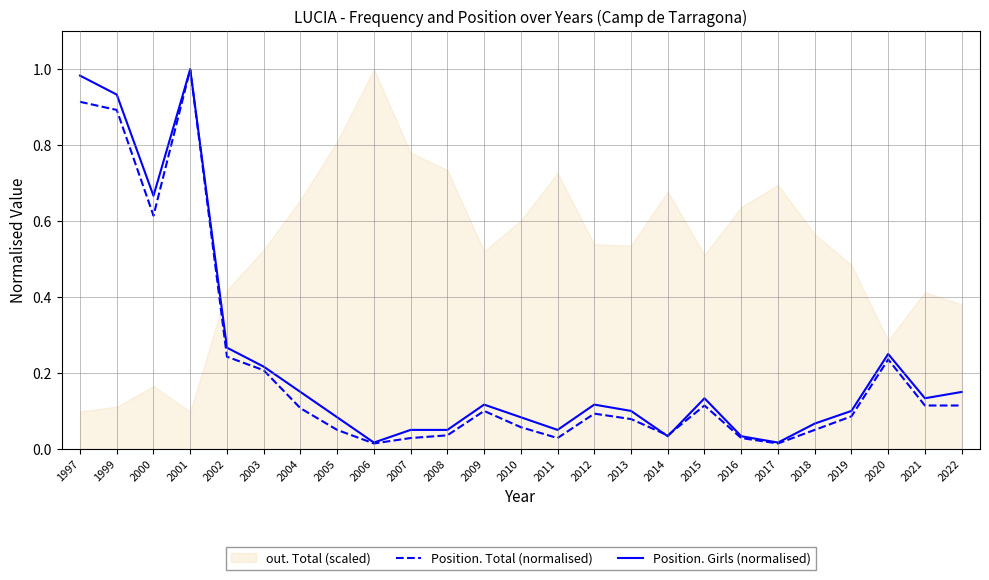

At how many categories does at least one series exceed 0?

25